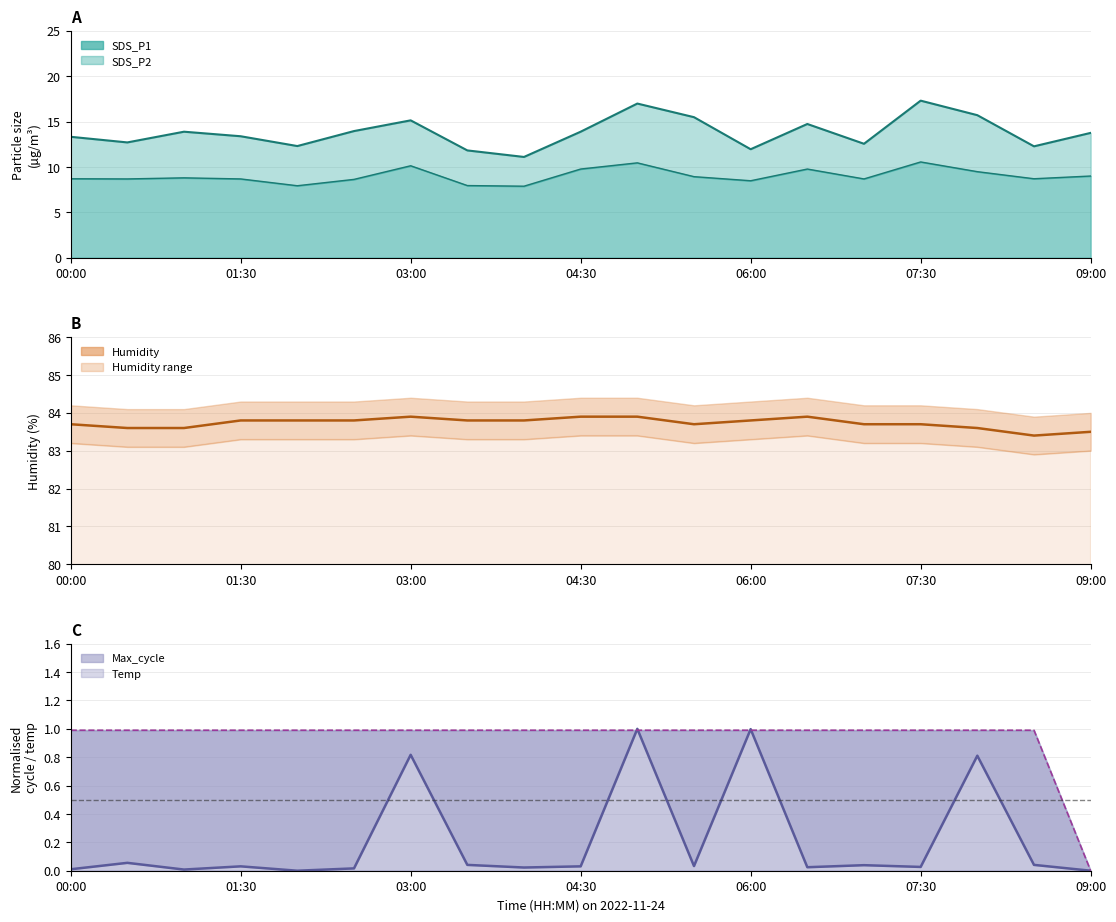

Which series has the largest range (max minus min)?

Max_cycle (norm)